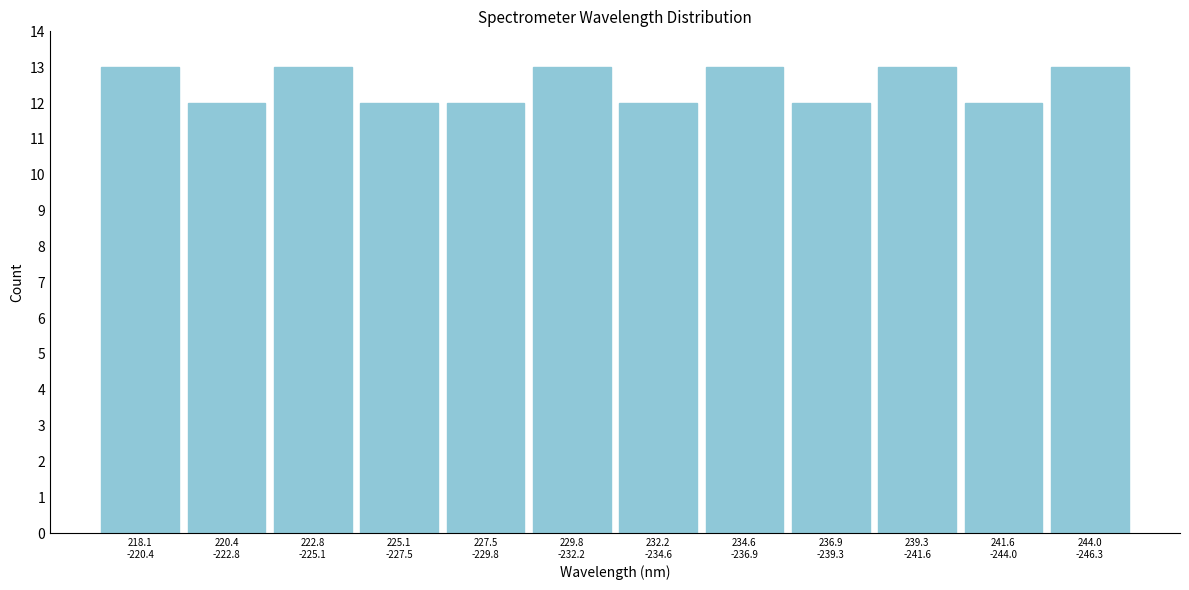

Reading left to right, what are all the values shown in this chart?

13	12	13	12	12	13	12	13	12	13	12	13